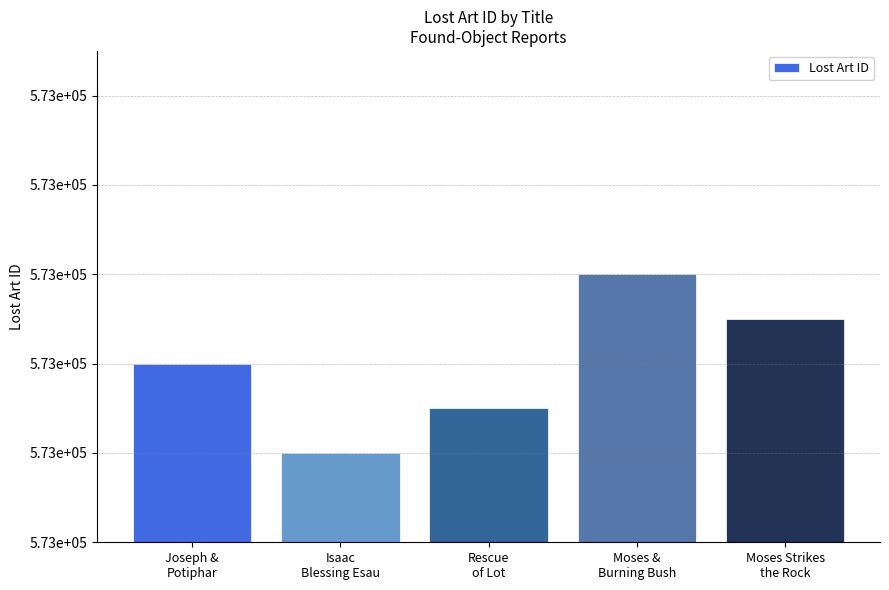

Are the bars grouped side by side (vs. stacked)?

No